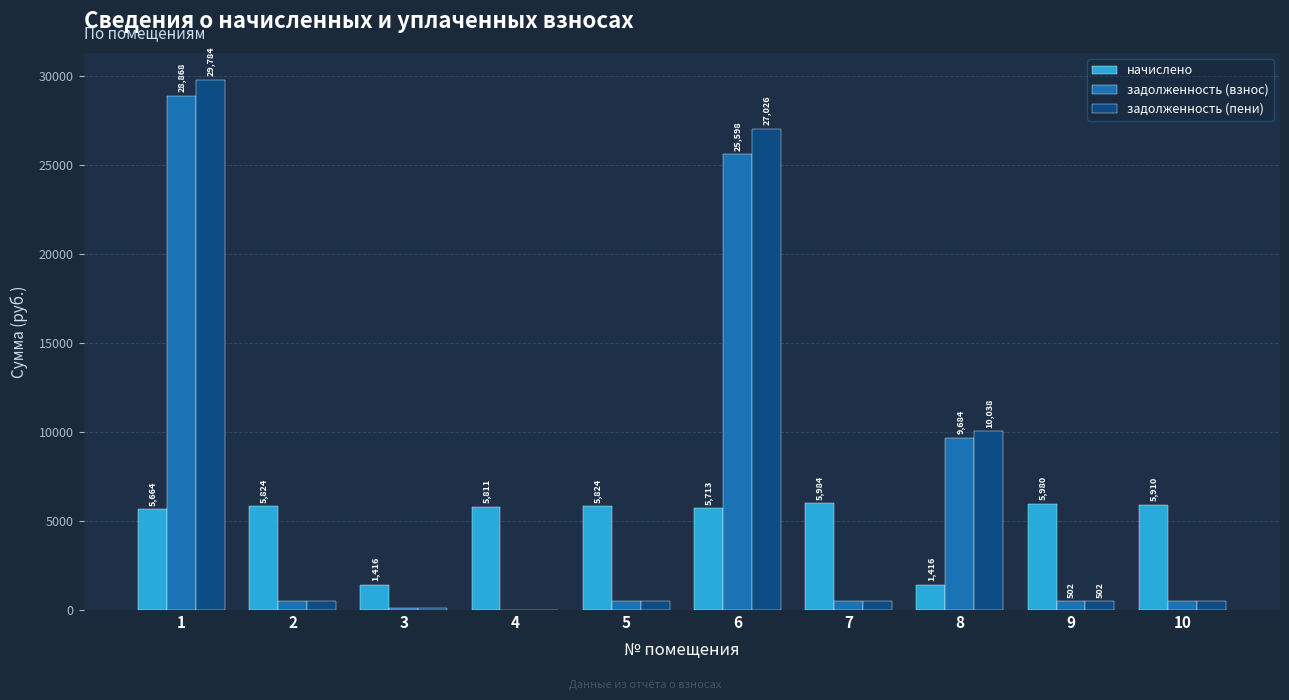

Is it true that задолженность (пени) equals 498.1 at 7?

True